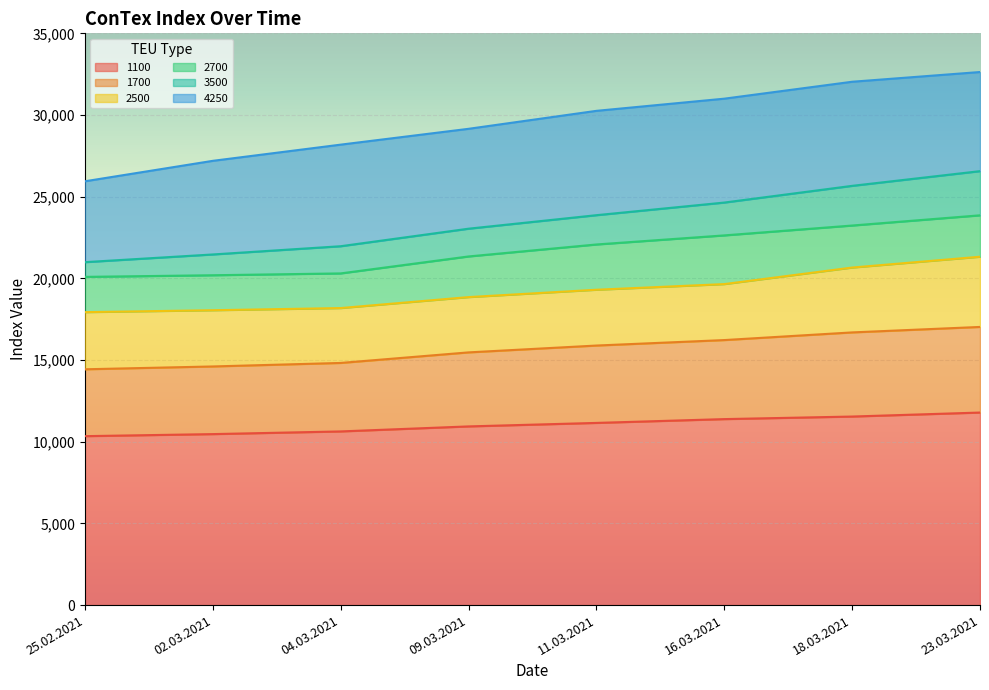

True or false: 4250 and 3500 intersect in this chart.

False